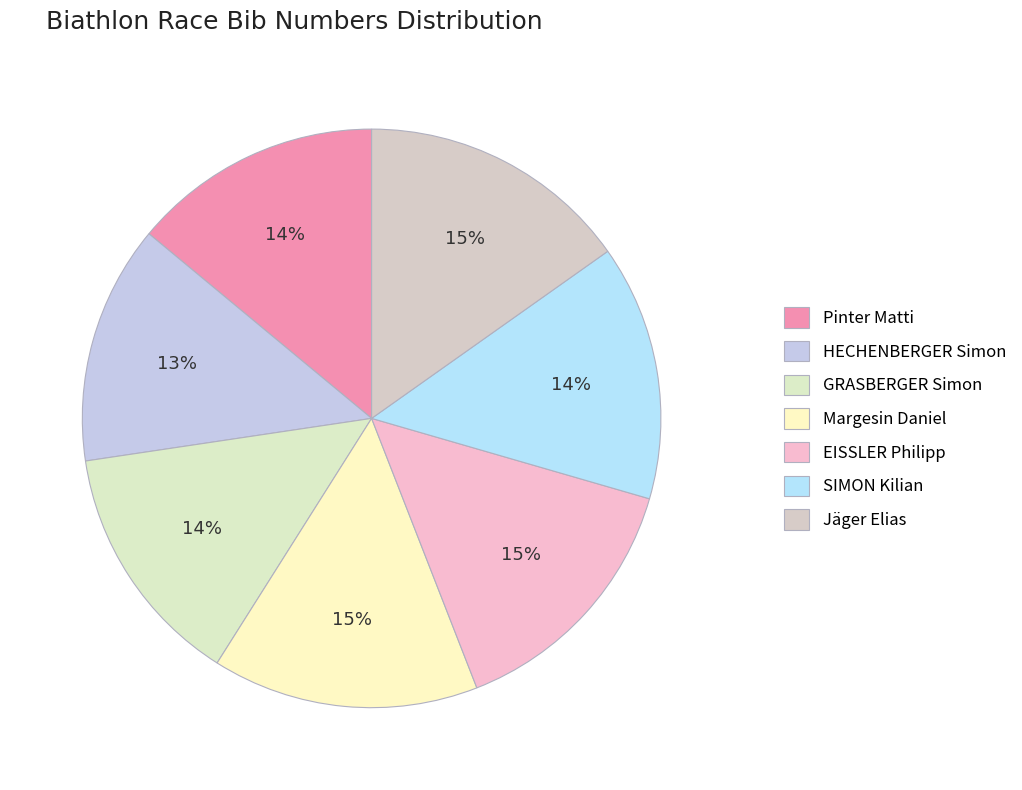

To the nearest percent, what percentage of the pie is Pinter Matti?

14%